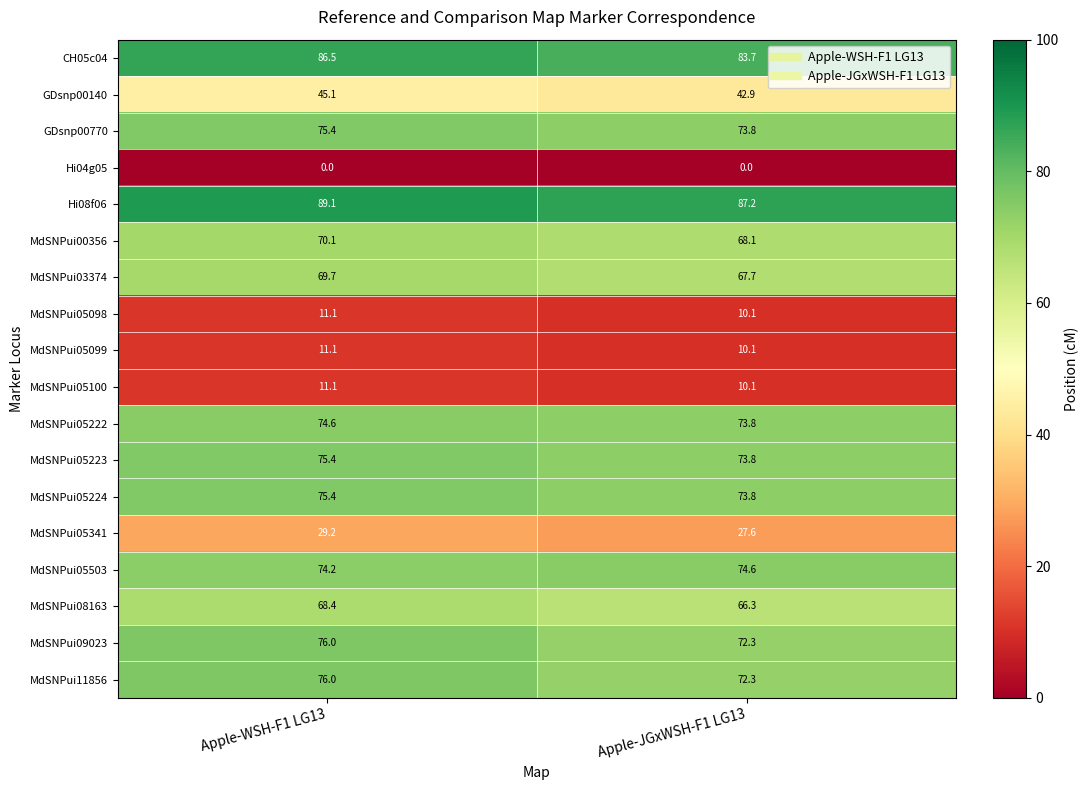

True or false: GDsnp00140 has a value of 45.1 at Apple-WSH-F1 LG13.

True